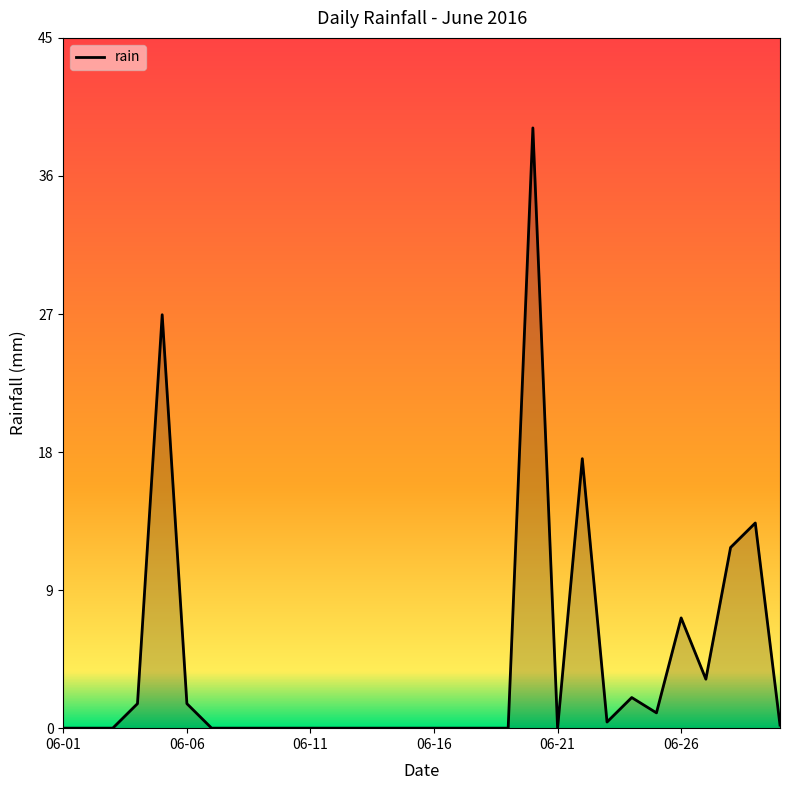

What is the greatest value displayed?

39.2